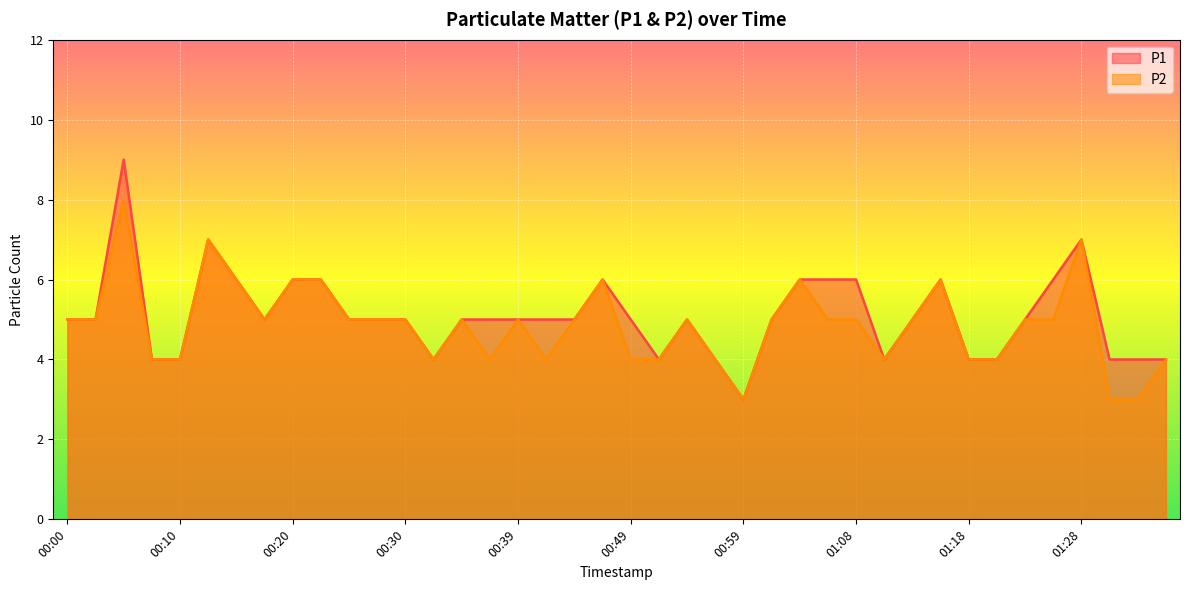

Where is P1 nearest to the value 6?

00:15